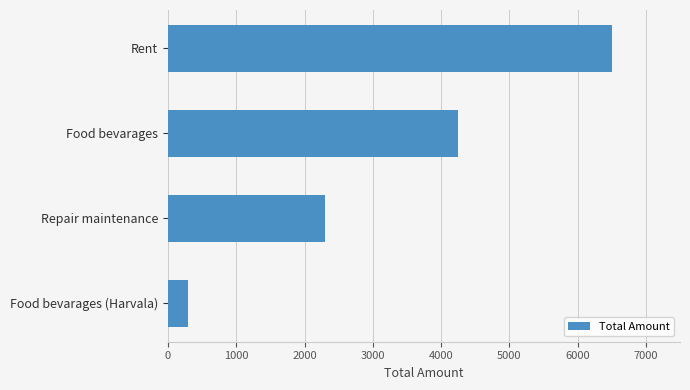

Which has a higher value, Repair maintenance or Food bevarages?

Food bevarages